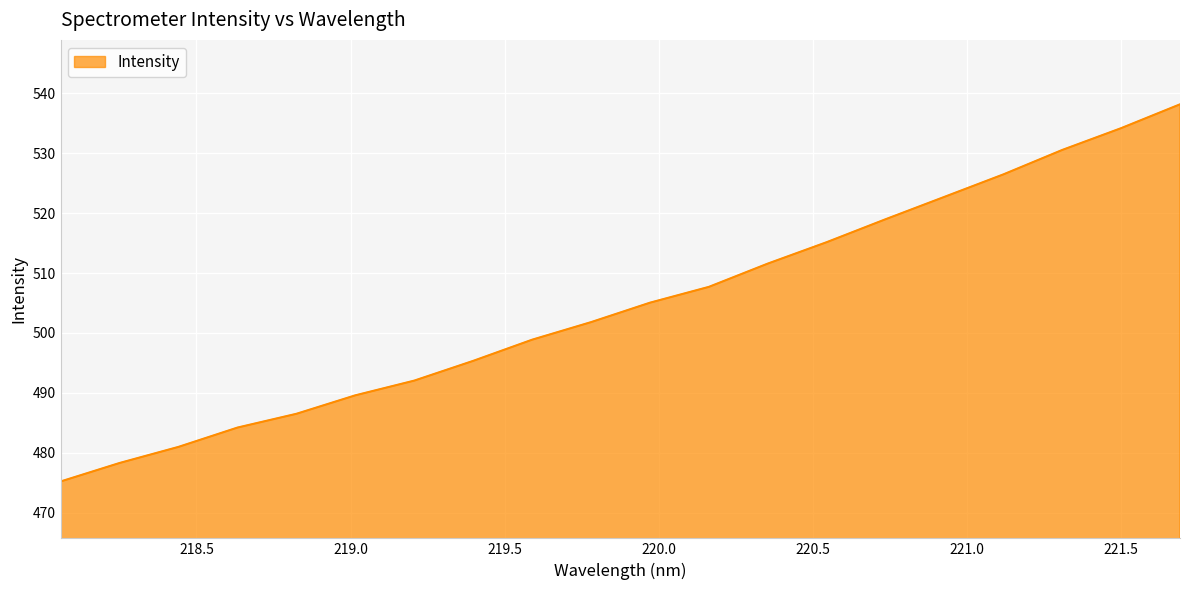

What is the maximum value shown in the chart?

538.2